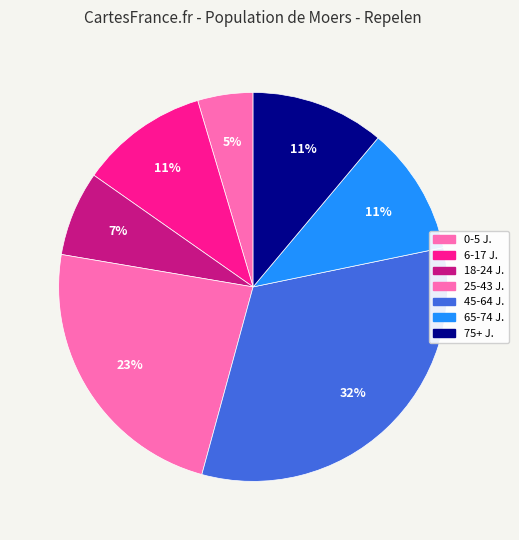

To the nearest percent, what is the average slice percentage?

14%